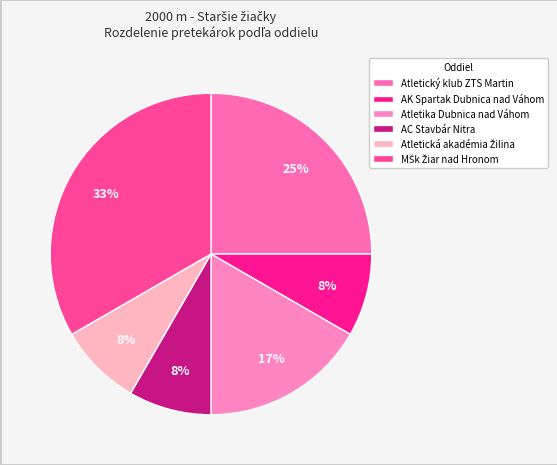

To the nearest percent, what percentage of the pie is AK Spartak Dubnica nad Váhom?

8%